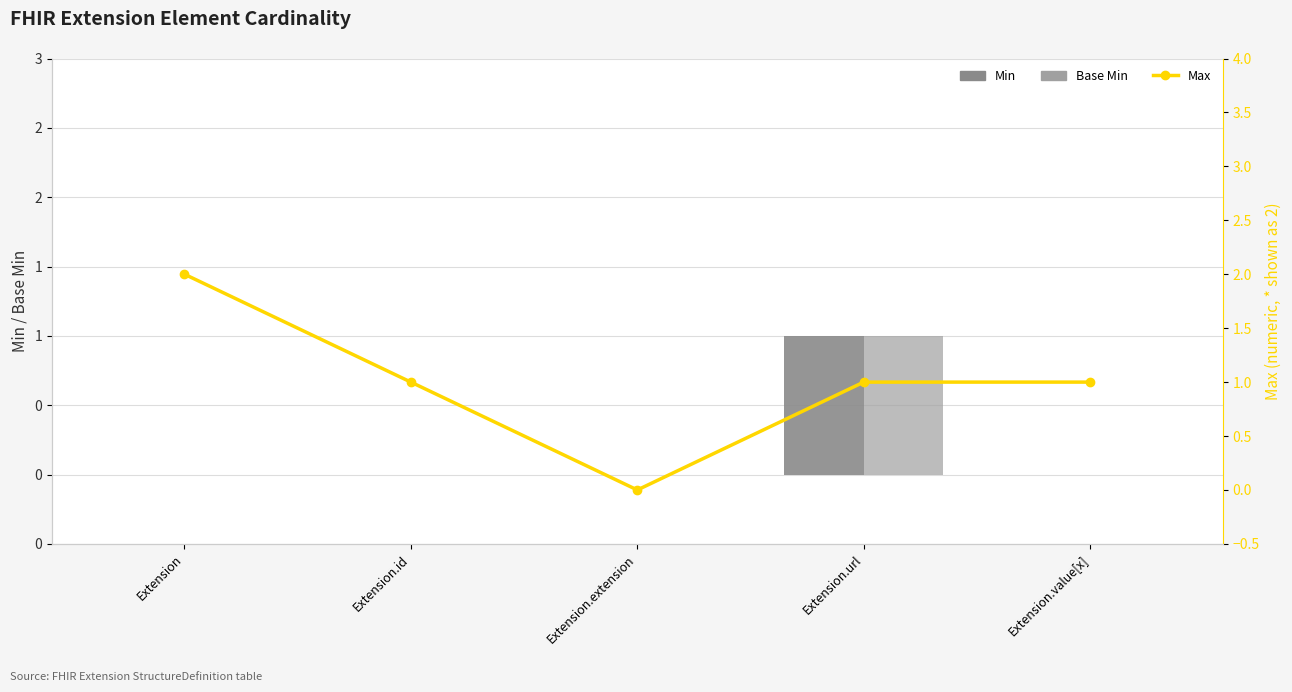

At Extension.url, list the series in order from smallest to largest.

Min, Base Min, Max (capped: *→2)